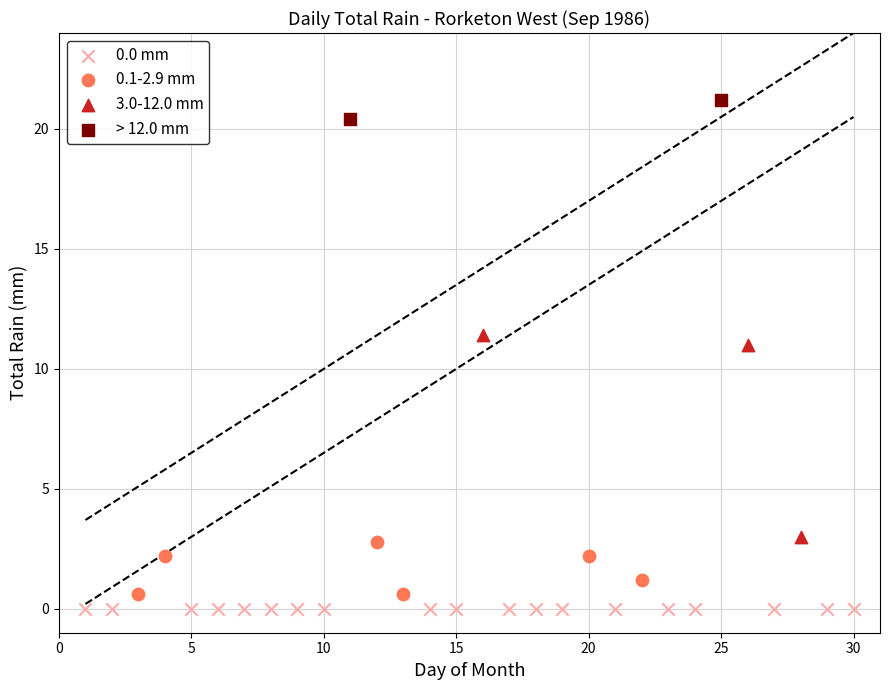

What are all the series names shown in the legend?

0.0 mm, 0.1-2.9 mm, 3.0-12.0 mm, > 12.0 mm